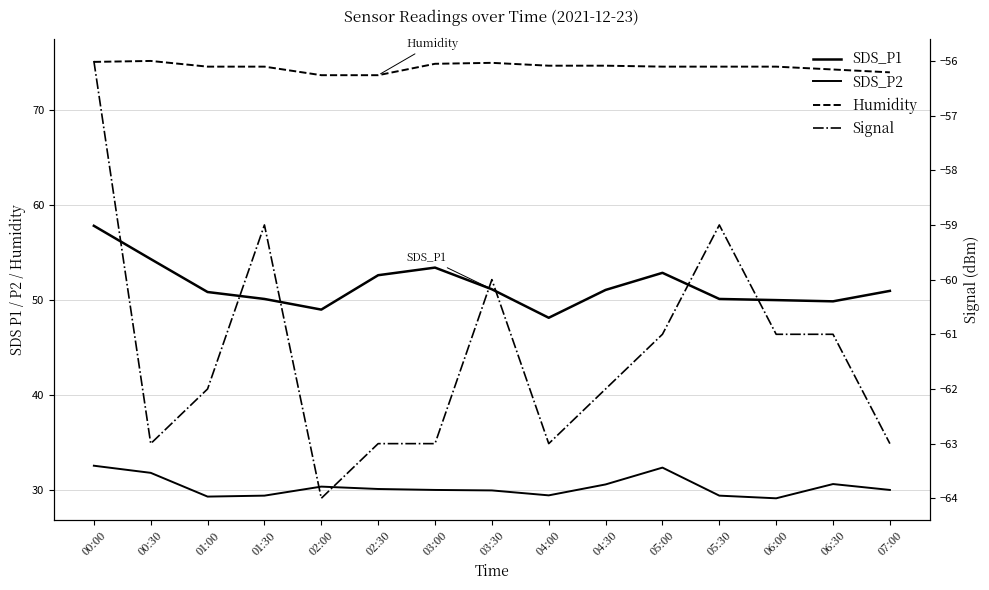

What position from the left is 07:00?

15